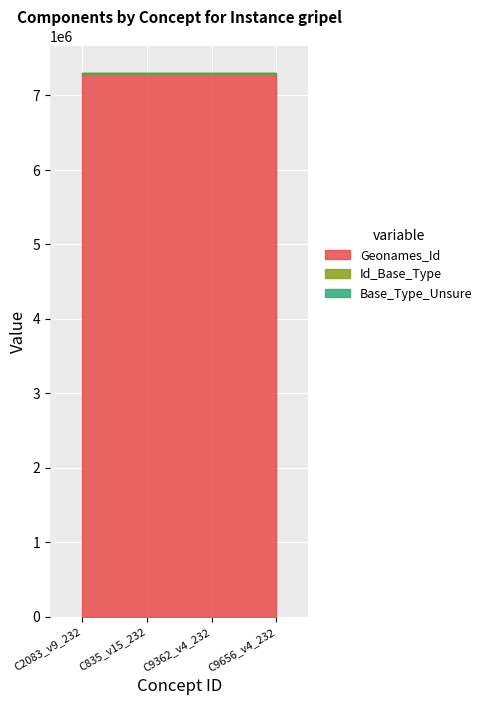

At how many categories does at least one series exceed 1175597?

4